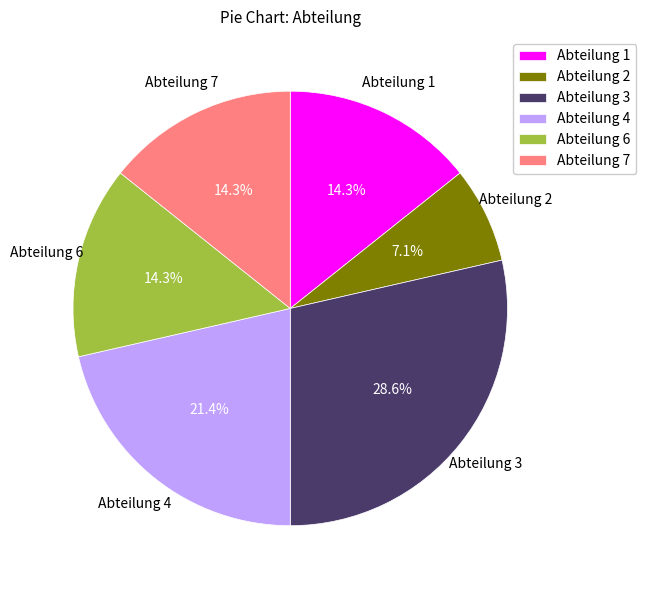

Approximately how many times larger is the value at Abteilung 3 compared to Abteilung 4?

1.3